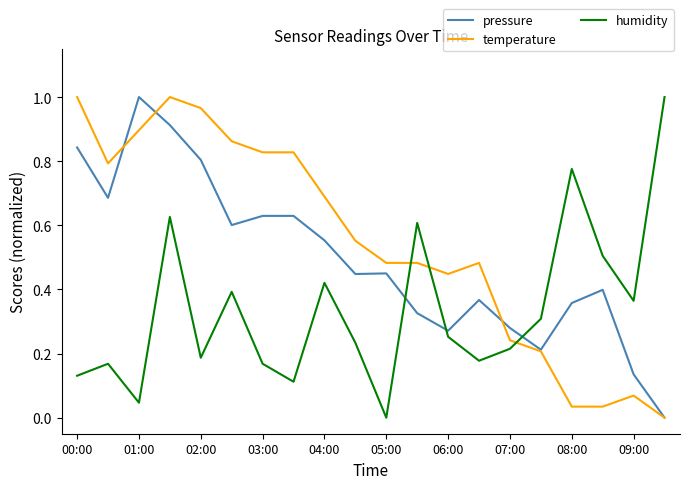

Which series has the largest total across all categories?

temperature